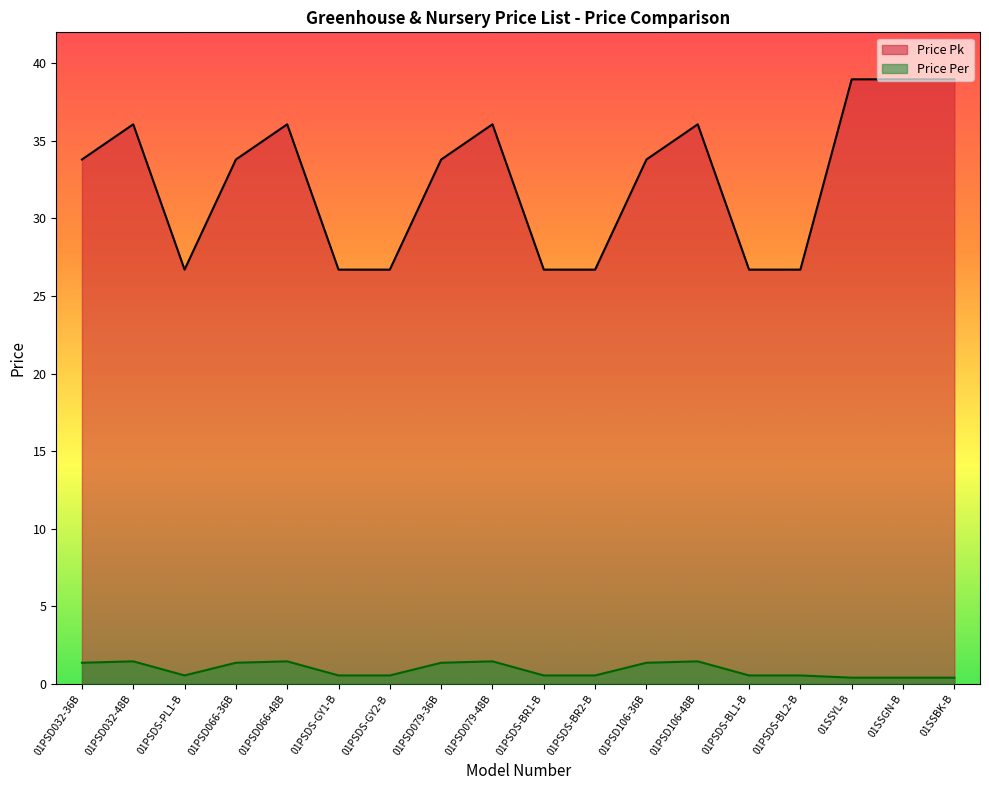

Reading right to left, transcribe all the data shown in this chart.

Price Pk: 39.0	39.0	39.0	26.7	26.7	36.1	33.8	26.7	26.7	36.1	33.8	26.7	26.7	36.1	33.8	26.7	36.1	33.8
Price Per: 0.4	0.4	0.4	0.5	0.5	1.4	1.4	0.5	0.5	1.4	1.4	0.5	0.5	1.4	1.4	0.5	1.4	1.4